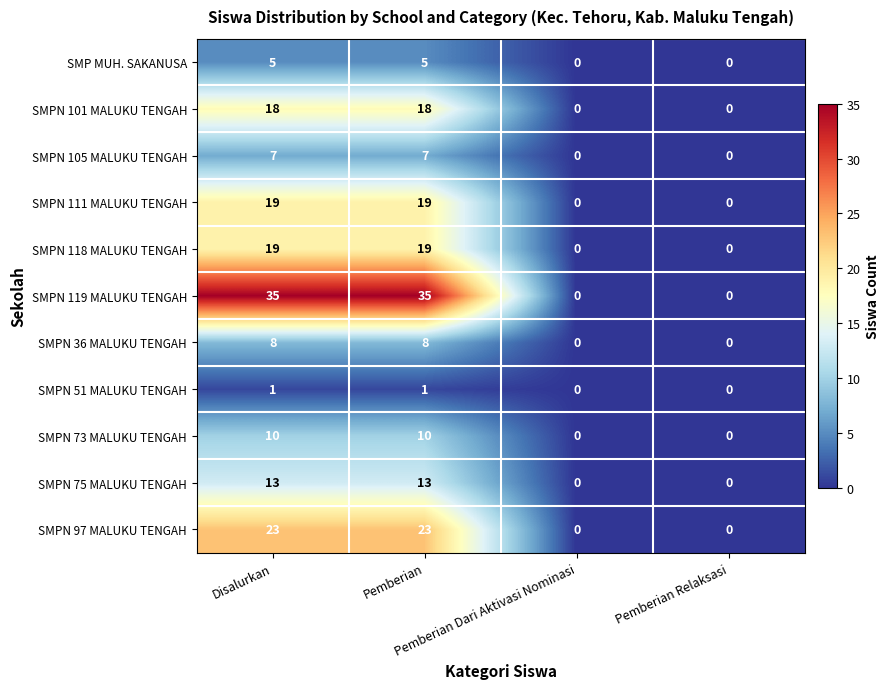

At how many categories does at least one series exceed 28?

2